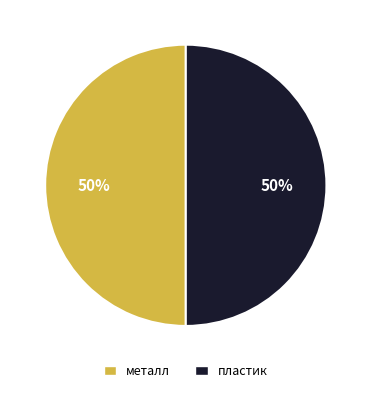

The пластик slice represents 60% of the pie. True or false?

False